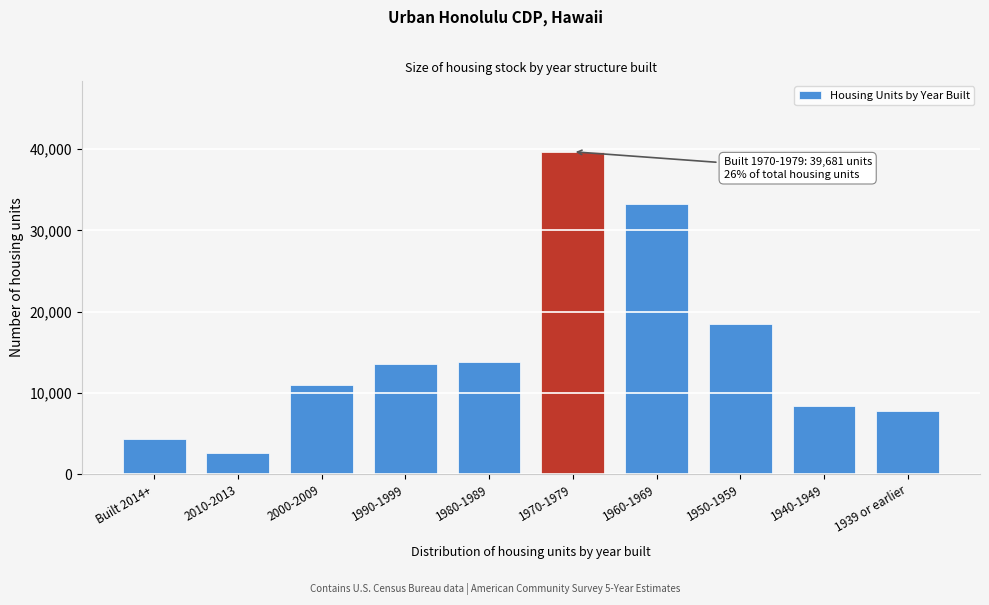

Reading left to right, transcribe all the data shown in this chart.

4334	2633	11052	13564	13833	39681	33301	18509	8458	7826